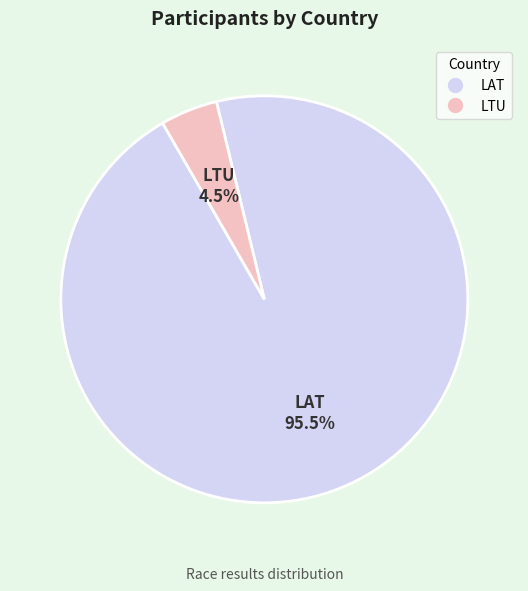

Do LTU and LAT together represent more than half of the pie?

Yes